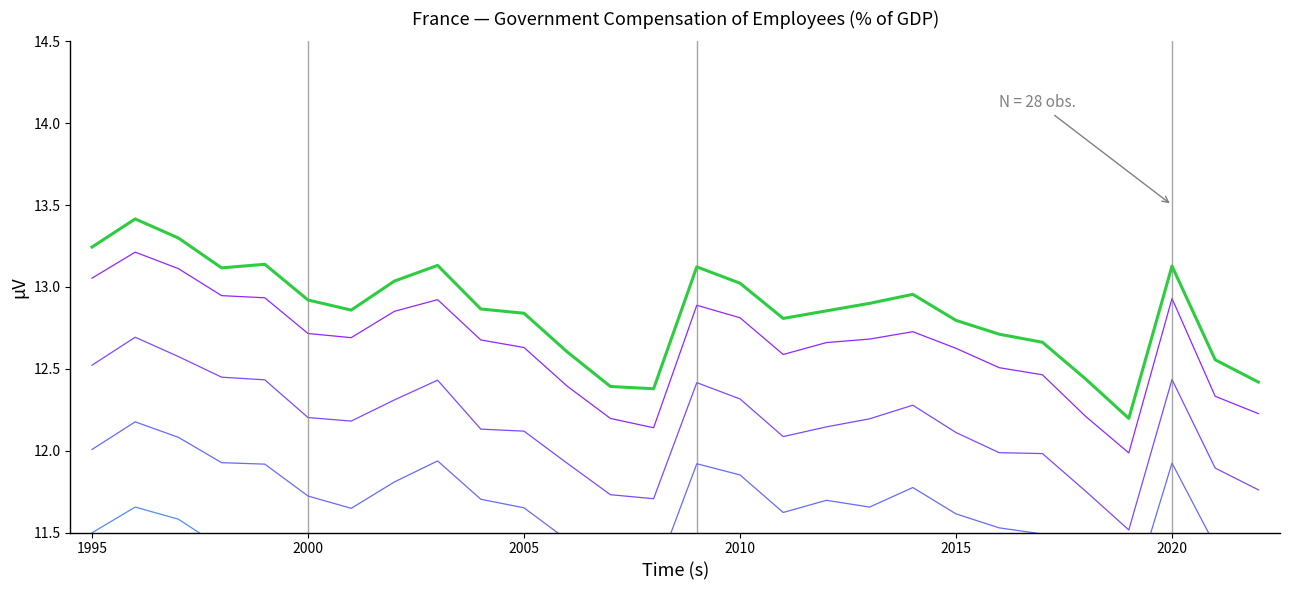

Reading right to left, list all the values displayed in this chart.

12.4	12.6	13.1	12.2	12.4	12.7	12.7	12.8	13.0	12.9	12.9	12.8	13.0	13.1	12.4	12.4	12.6	12.8	12.9	13.1	13.0	12.9	12.9	13.1	13.1	13.3	13.4	13.2